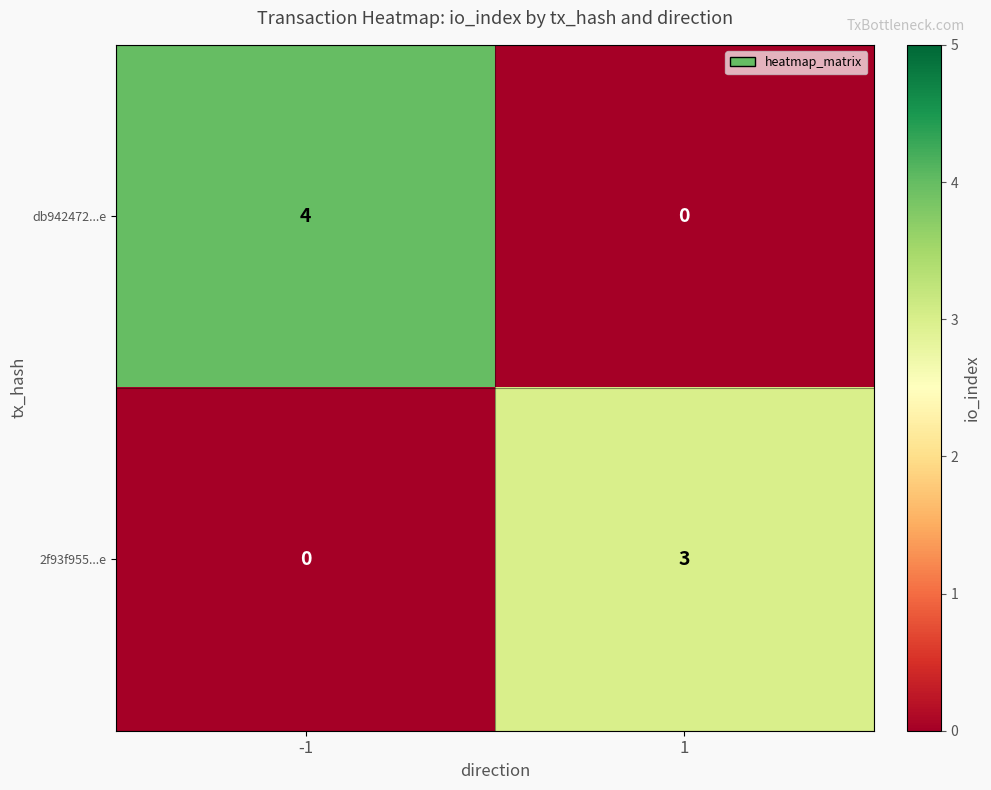

Is the value of db942472...e at -1 greater than the value of 2f93f955...e at -1?

Yes